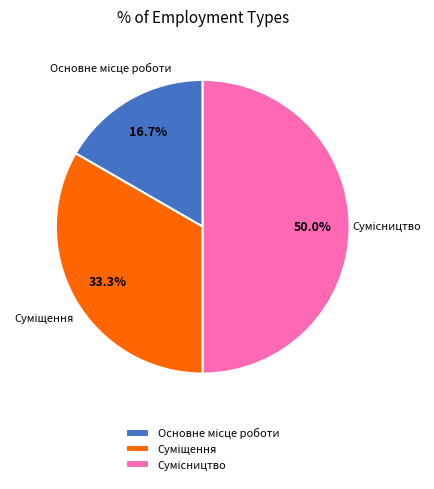

Count the number of slices in the pie.

3